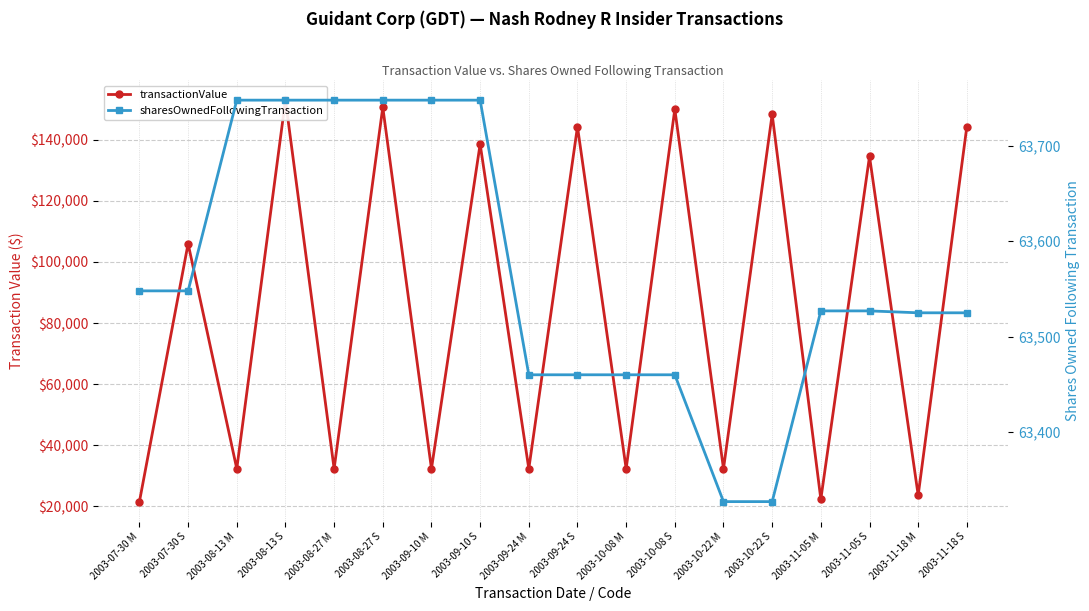

What is the minimum value for transactionValue?

21540